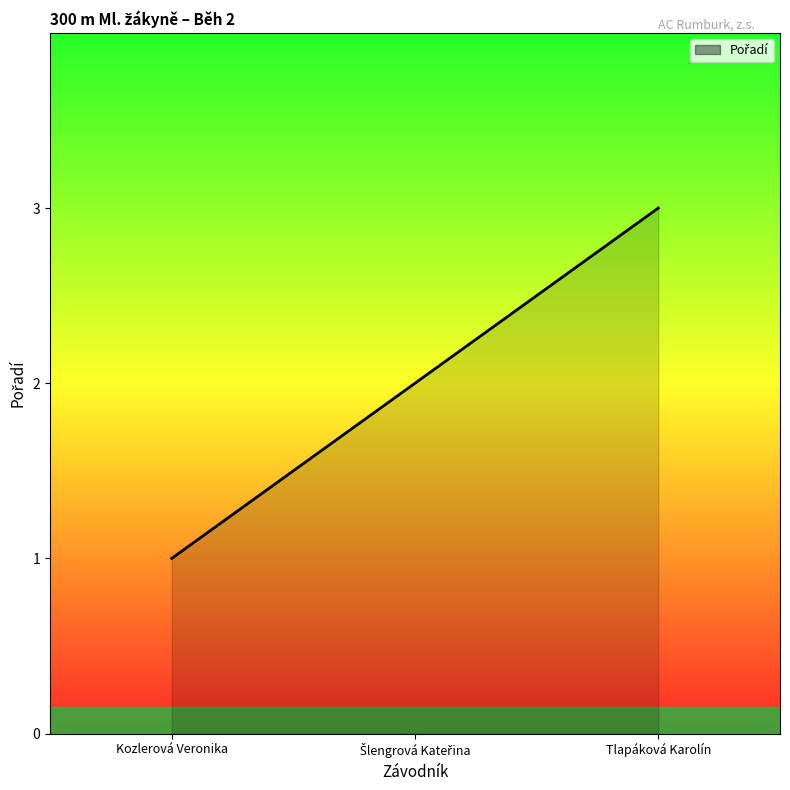

Is it true that the value at Tlapáková Karolín is 3?

True